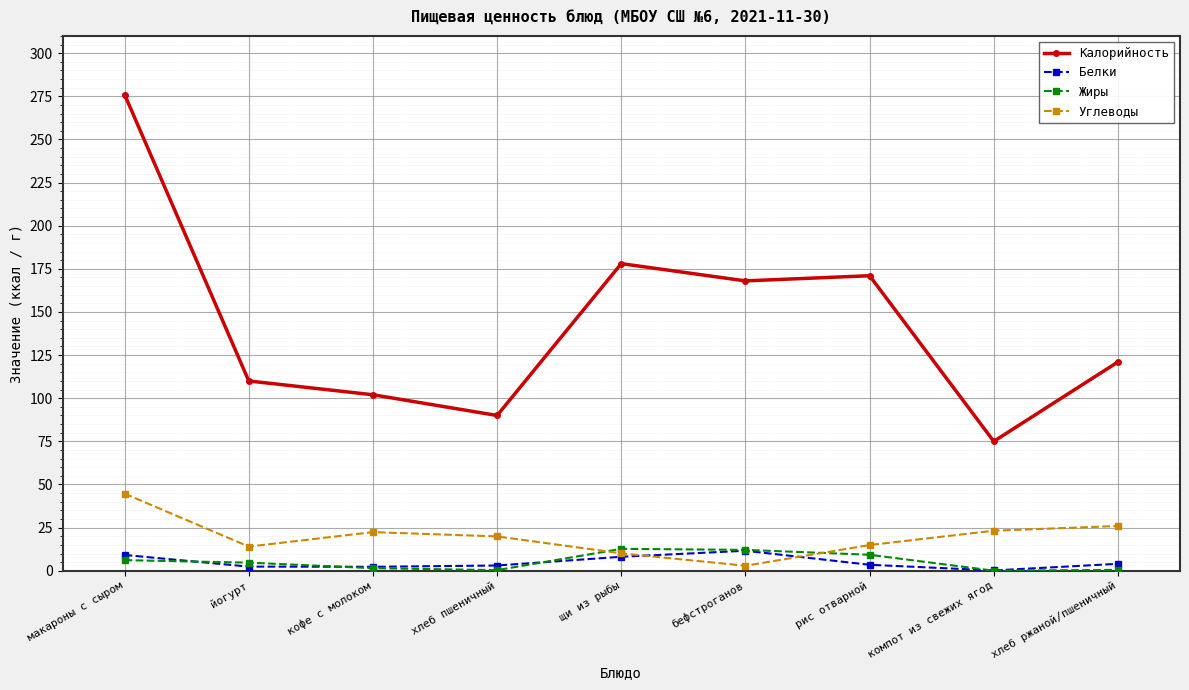

What is the approximate value of Углеводы at макароны с сыром?

44.7